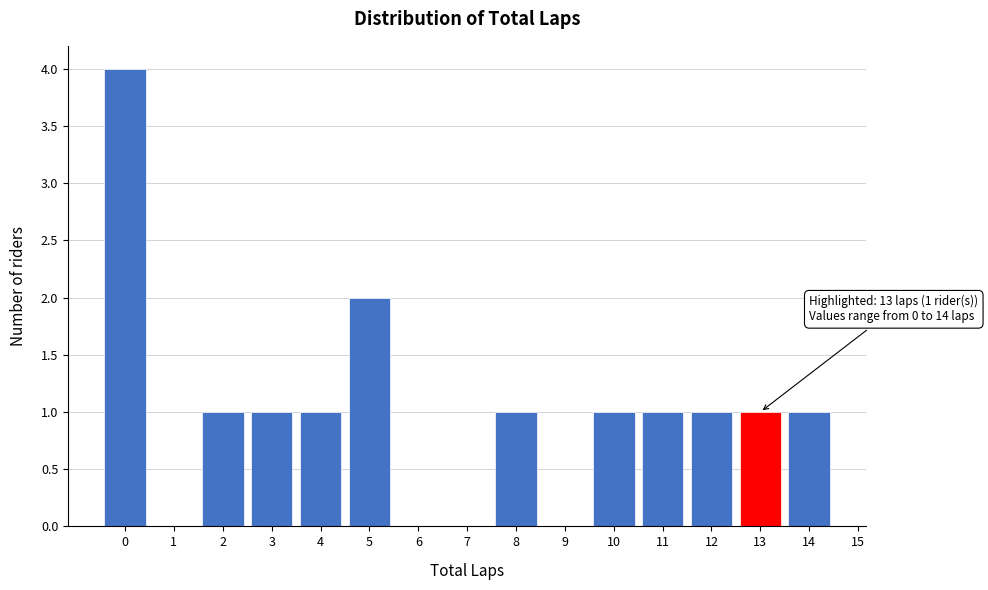

Which range on the x-axis has the tallest bar?

-0.5 to 0.5